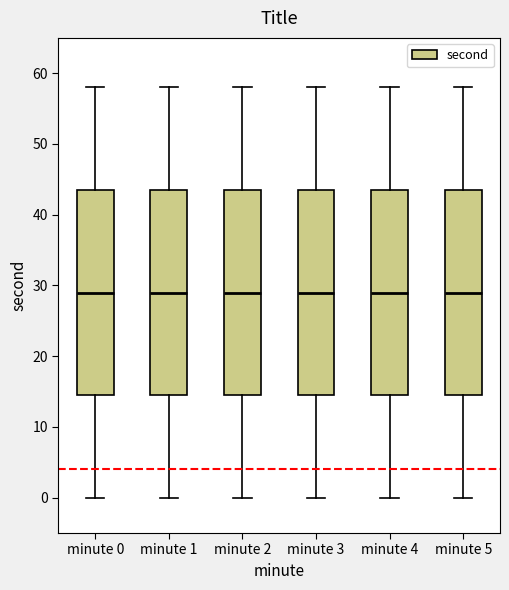

Reading left to right, read every box against the y-axis: the position of its median line, the range the box covers, and the ends of its whiskers. The values are not printed on the chart, so give them approximately, as read against the axis.

minute 0: median 29, box 15 to 44, whiskers 0 to 58
minute 1: median 29, box 15 to 44, whiskers 0 to 58
minute 2: median 29, box 15 to 44, whiskers 0 to 58
minute 3: median 29, box 15 to 44, whiskers 0 to 58
minute 4: median 29, box 15 to 44, whiskers 0 to 58
minute 5: median 29, box 15 to 44, whiskers 0 to 58